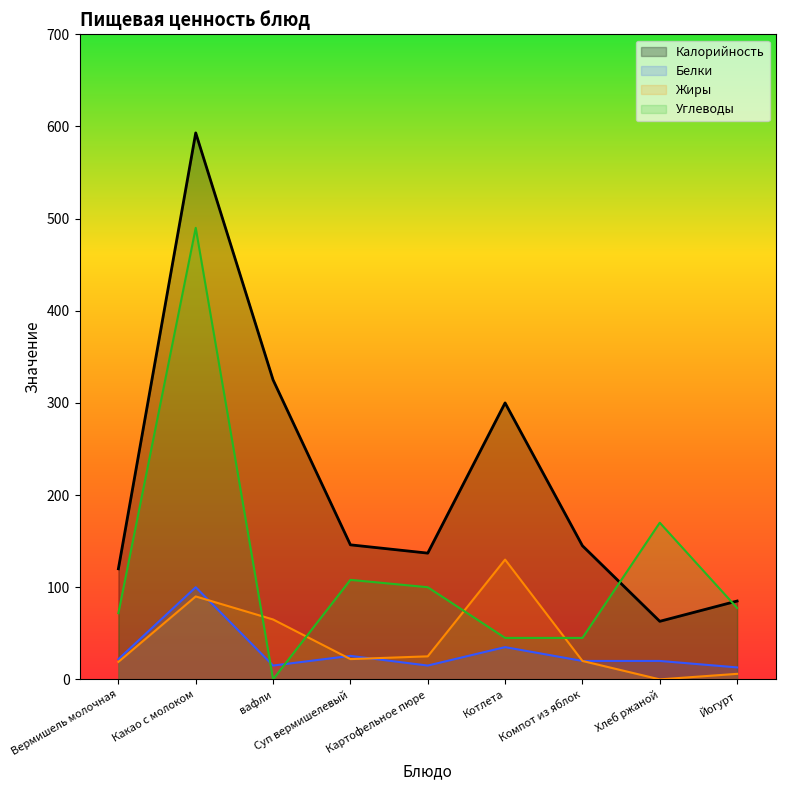

Rank the series by their maximum value, from lowest to highest.

Белки, Жиры, Углеводы, Калорийность